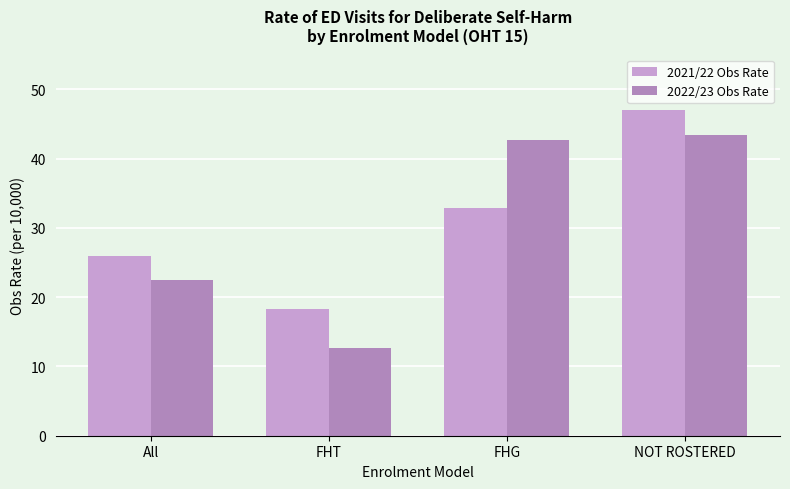

How many groups of bars are there?

4